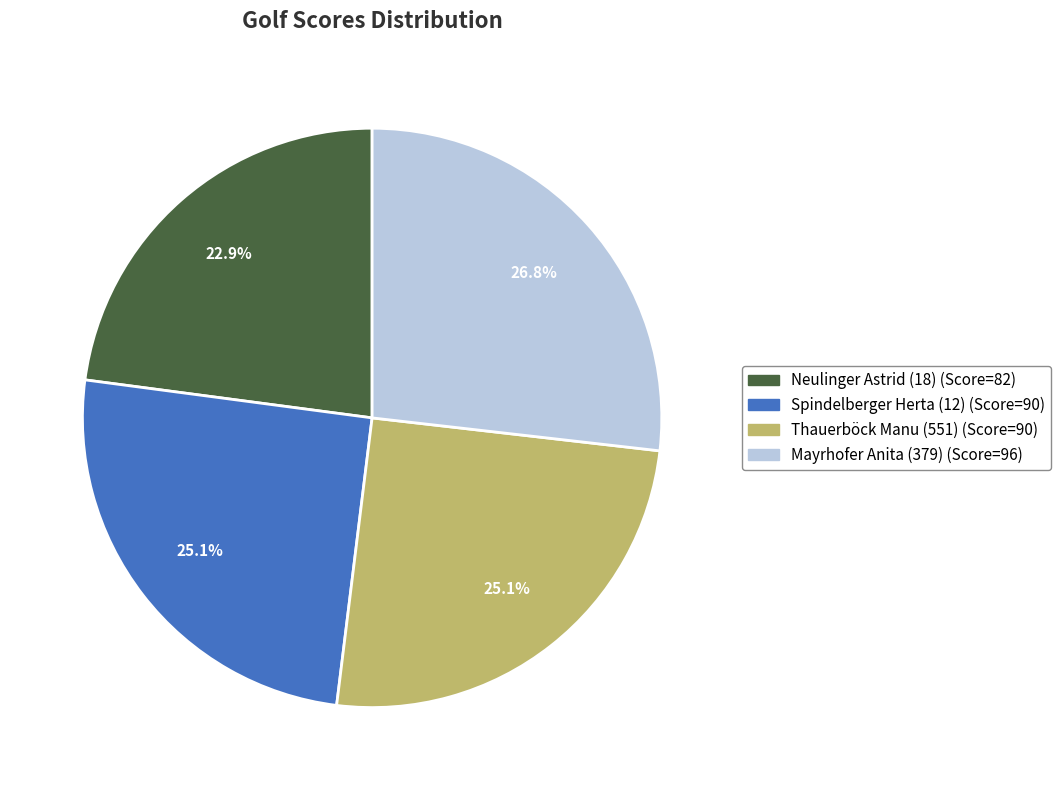

To the nearest percent, what percentage of the pie is Thauerböck Manu (551)?

25%